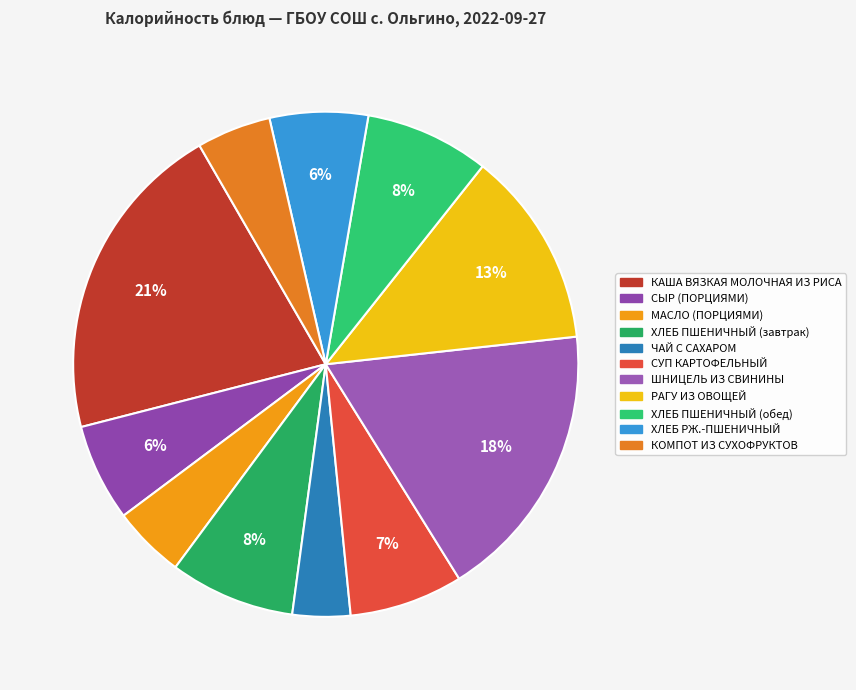

To the nearest percent, what portion does КАША ВЯЗКАЯ МОЛОЧНАЯ ИЗ РИСА represent?

21%